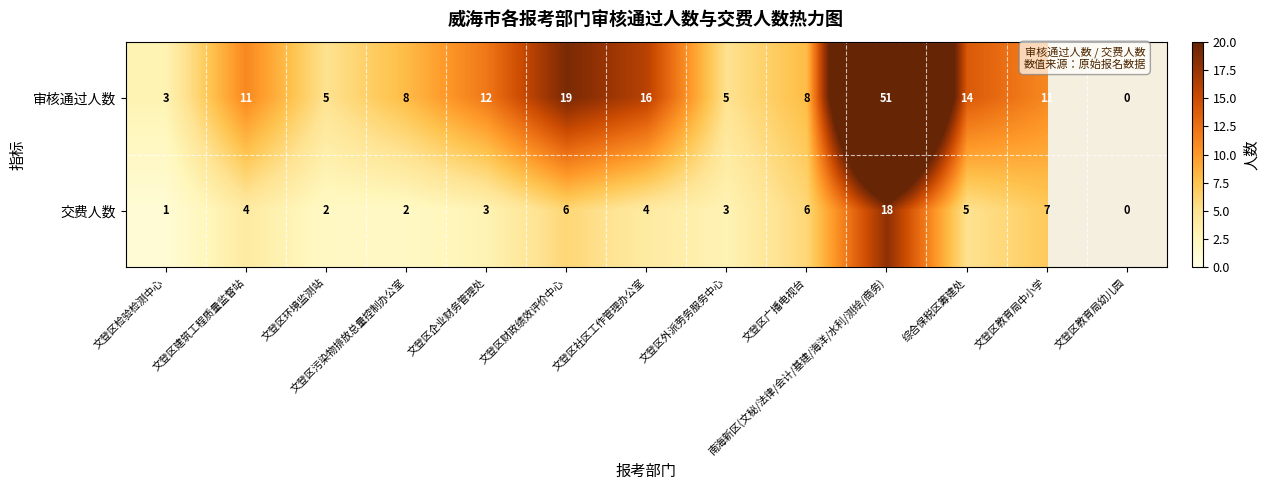

What is the total value across all series at 文登区外派劳务服务中心?

8